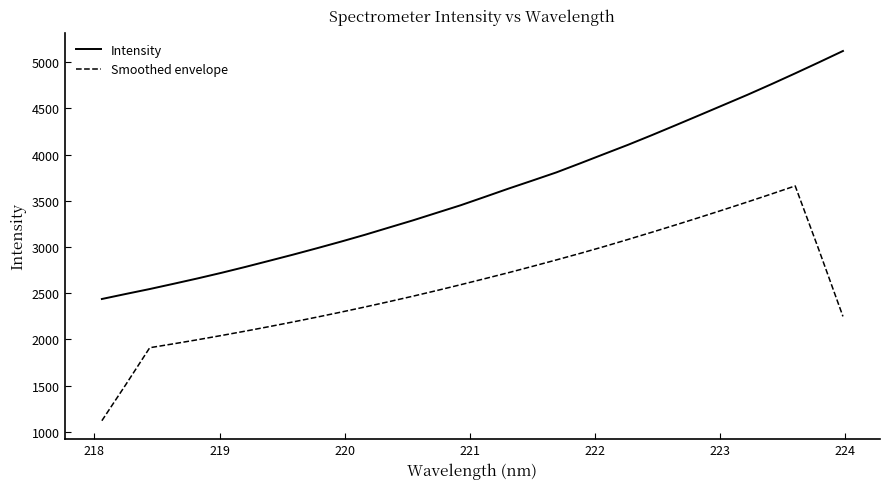

How many lines are shown in the chart?

2